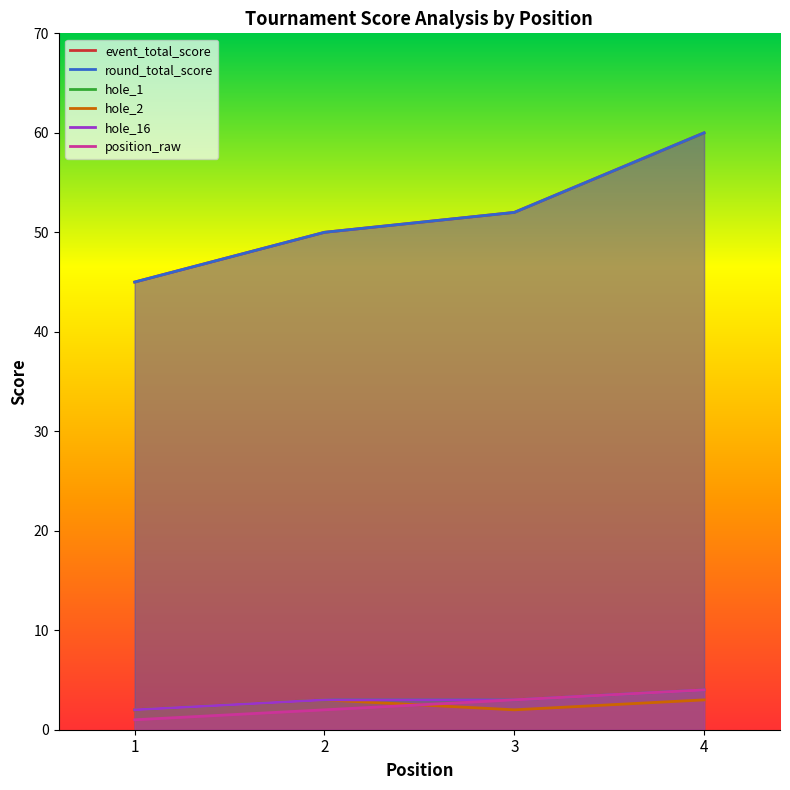

Between 3 and 4, which series saw the biggest shift?

event_total_score